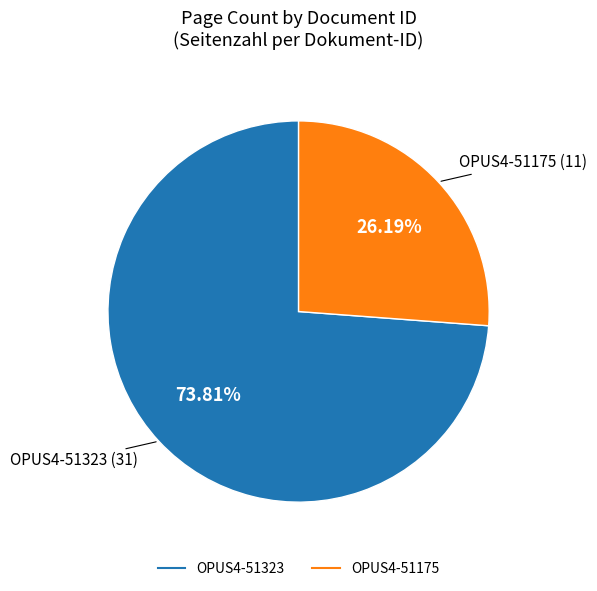

To the nearest percent, what percentage of the pie is OPUS4-51175?

26%